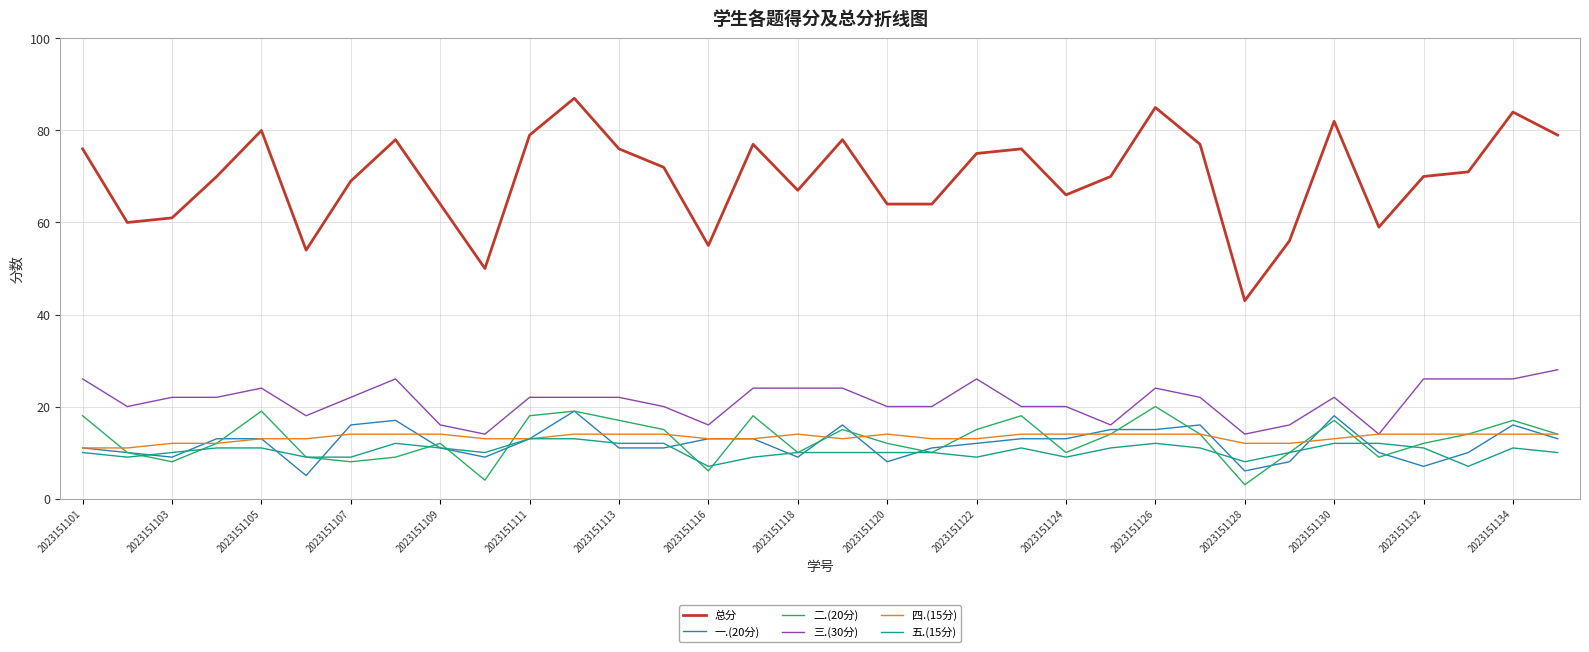

How many lines are shown in the chart?

6